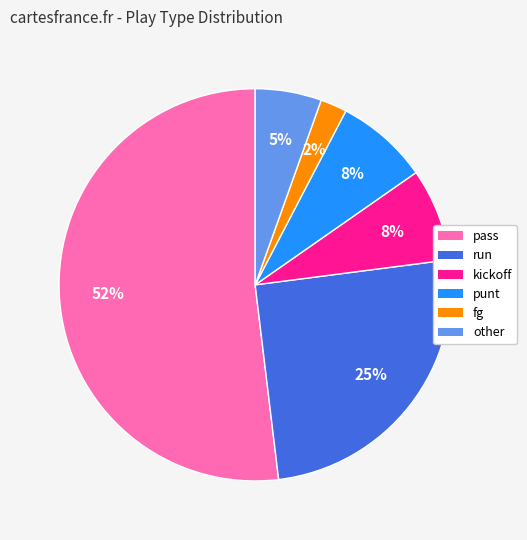

The run slice represents 25% of the pie. True or false?

True